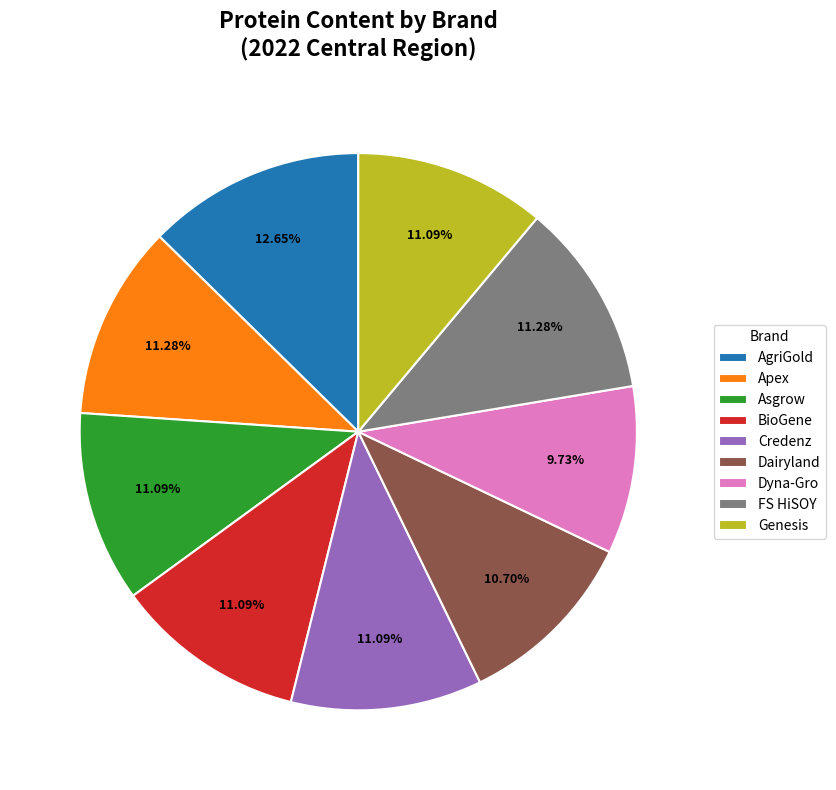

Approximately how many times larger is the value at Genesis compared to FS HiSOY?

1.0